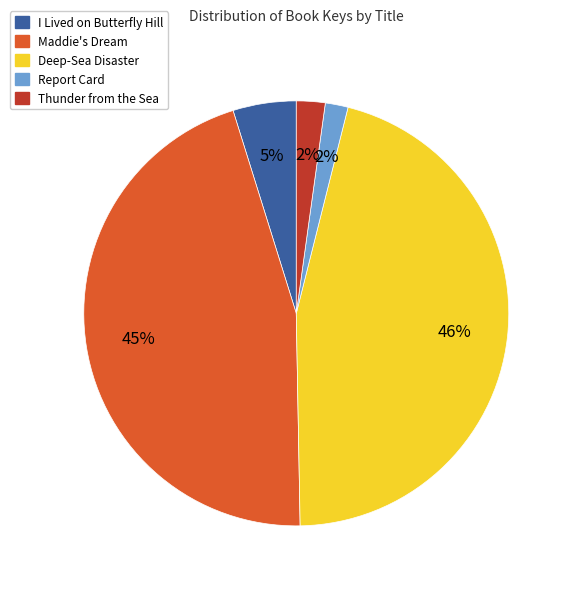

Which has a higher value, Deep-Sea Disaster or Report Card?

Deep-Sea Disaster